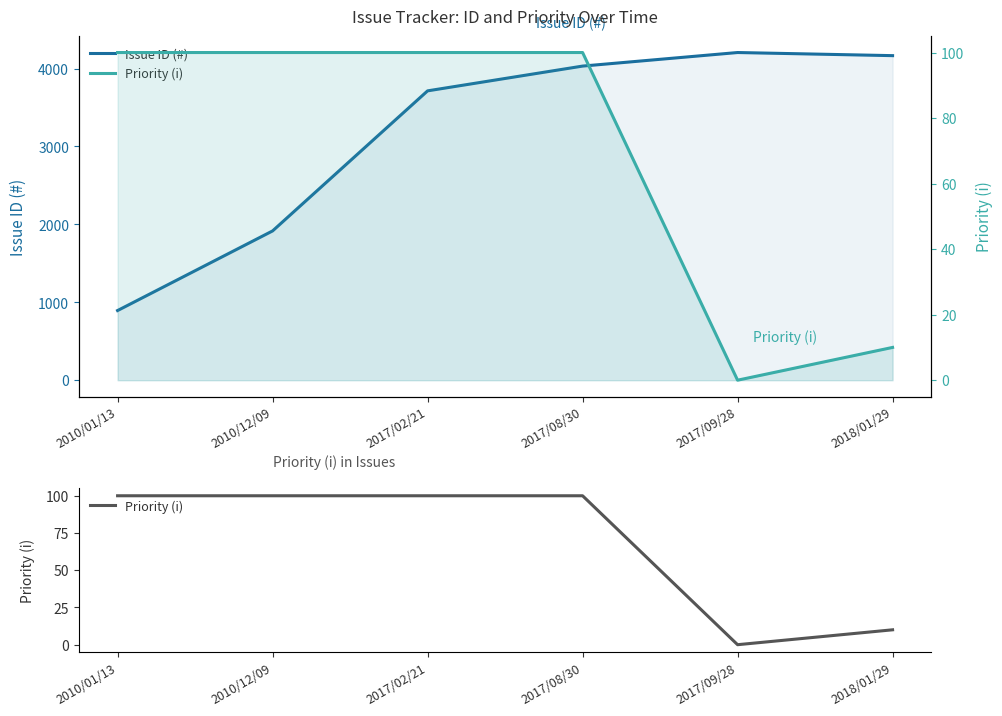

Between 2017/08/30 and 2017/09/28, which series saw the biggest shift?

Issue ID (#)